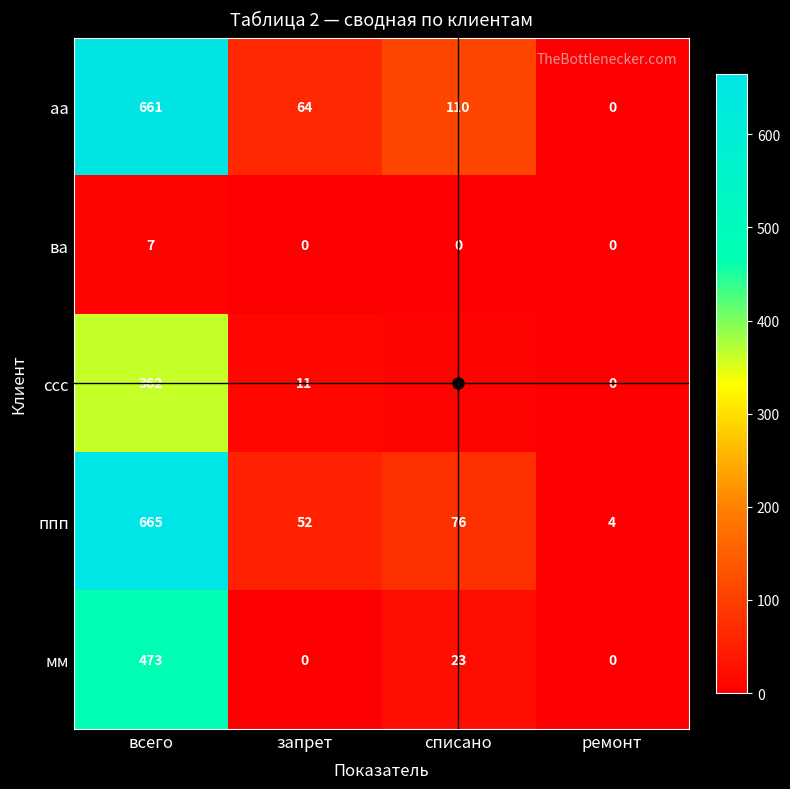

The value of мм at ремонт is 0. True or false?

True